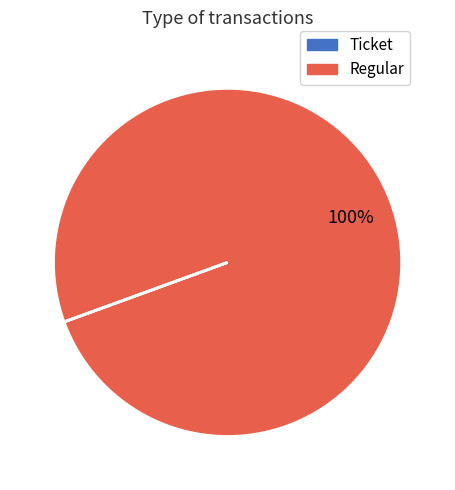

Is there any slice that represents more than half of the pie?

Yes